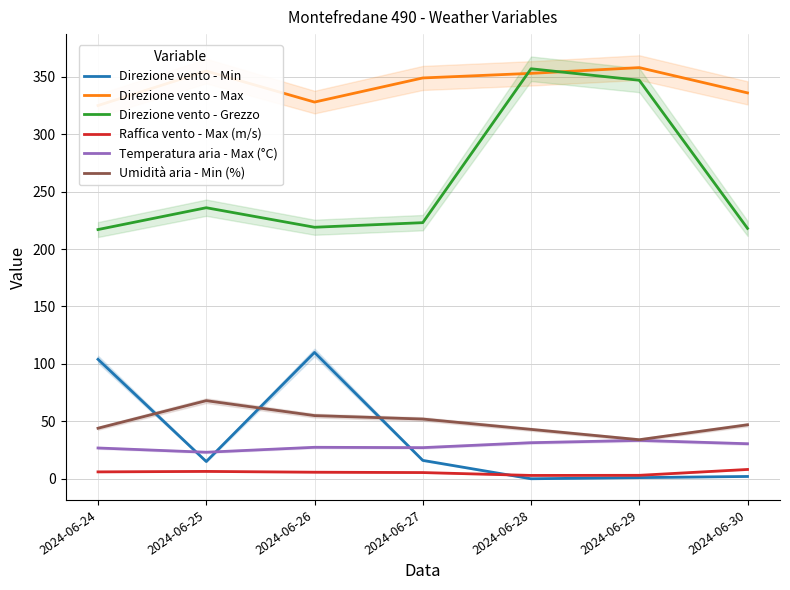

How many lines are shown in the chart?

6